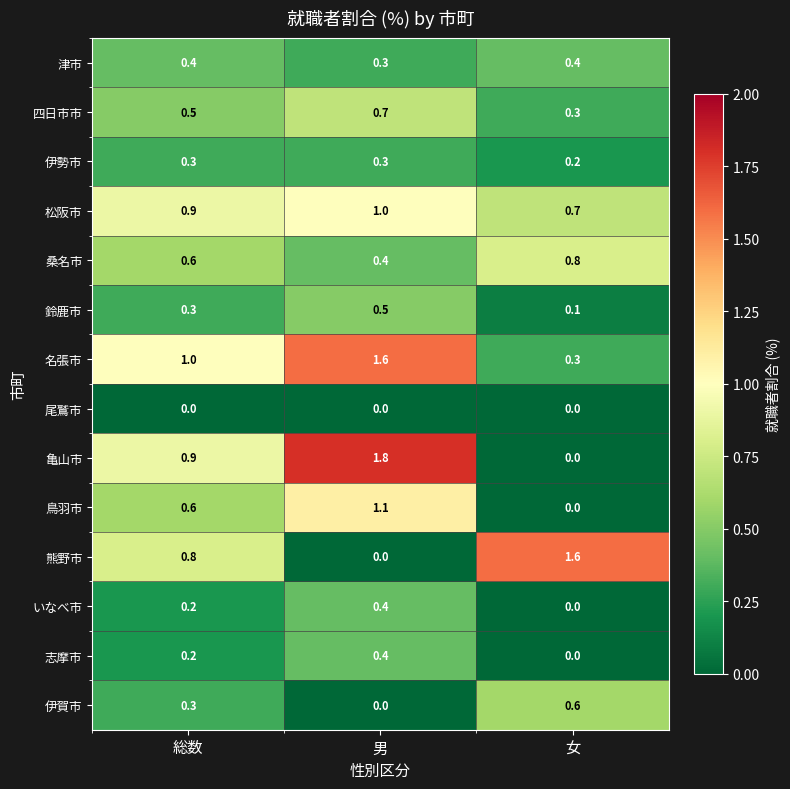

What is the sum of all いなべ市 values?

0.6